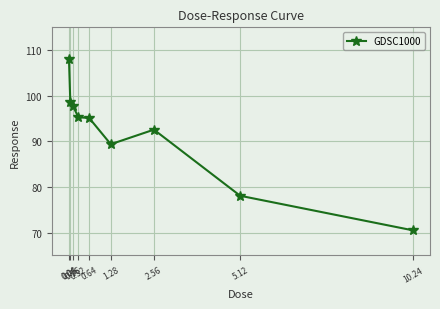

At which category does the chart reach its minimum across all series?

10.24